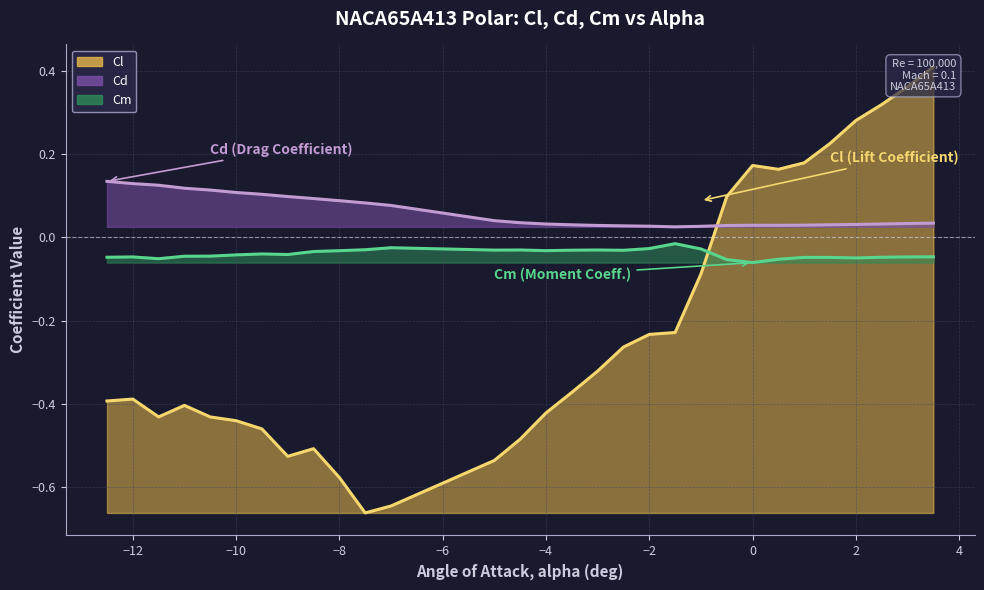

What are all the series names shown in the legend?

Cl, Cd, Cm